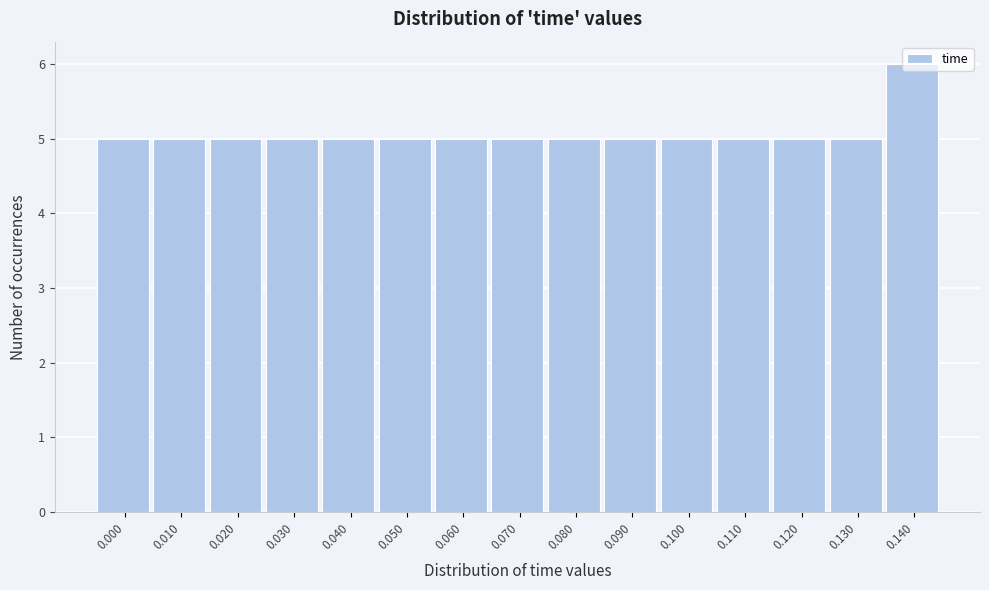

What is the value of the 4th bar from the left?

5